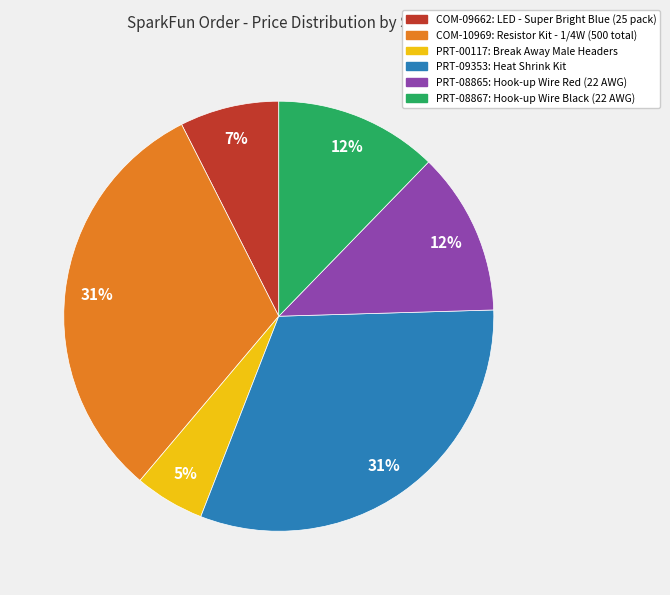

Is the sum of PRT-08865 and COM-10969 greater than half?

No